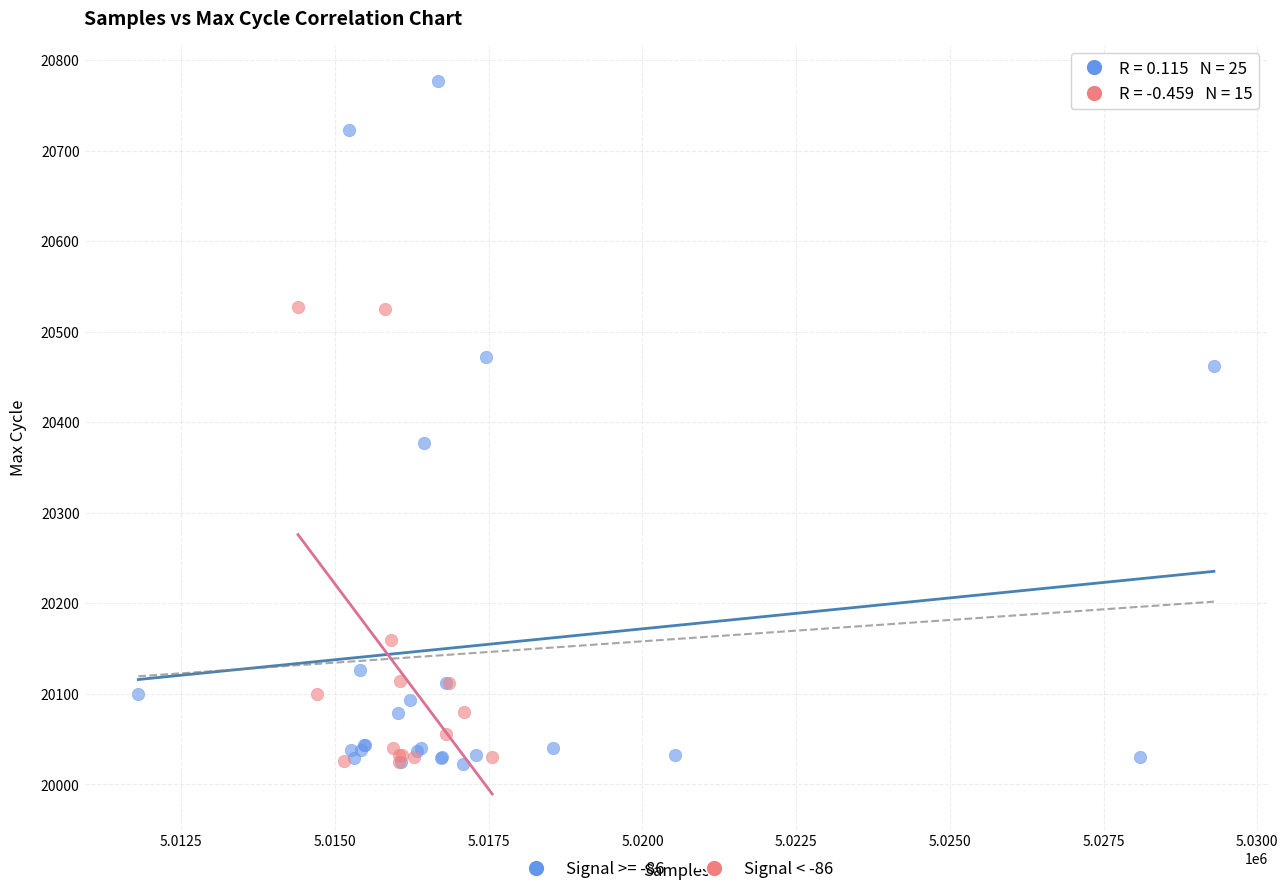

Which series contains the highest Y value?

Signal >= -86